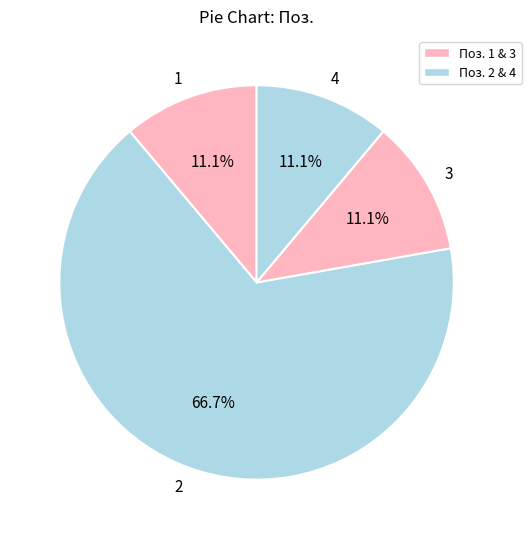

The 2 slice represents 67% of the pie. True or false?

True